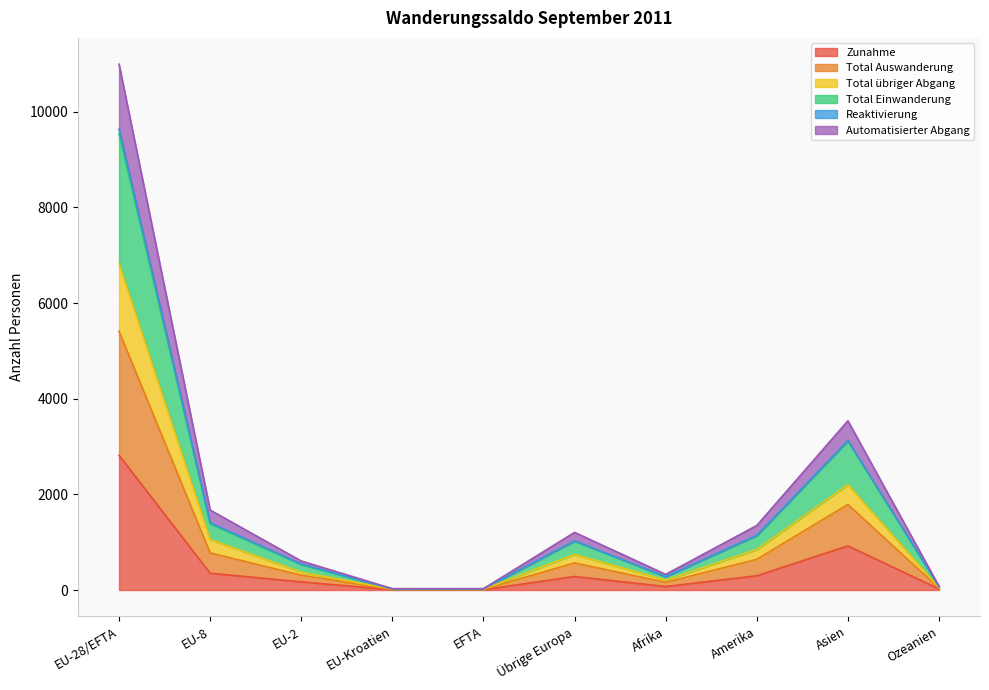

What position from the left is EFTA?

5